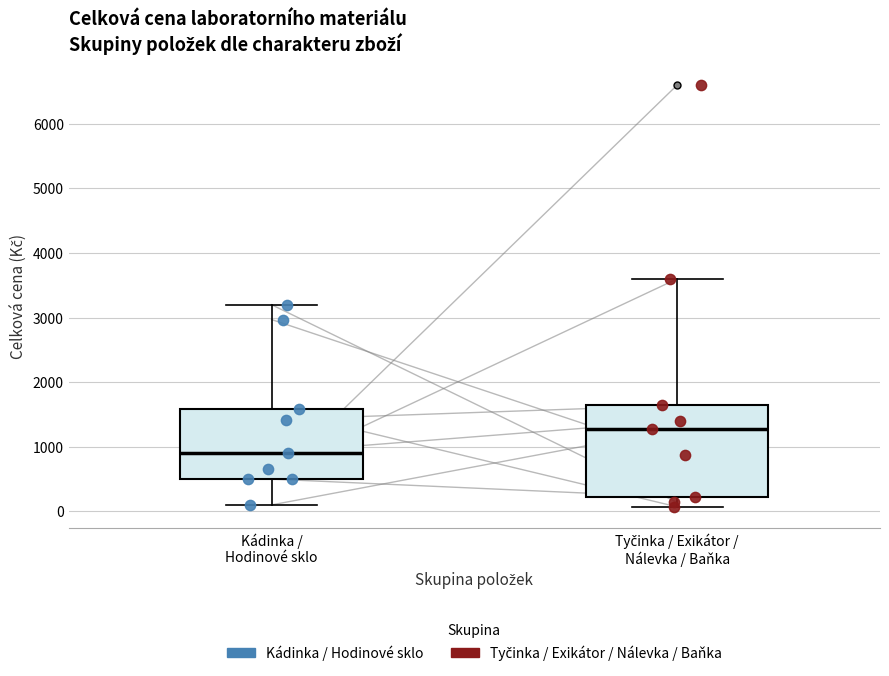

Reading left to right, read every box against the y-axis: the position of its median line, the range the box covers, and the ends of its whiskers. The values are not printed on the chart, so give them approximately, as read against the axis.

Kádinka / Hodinové sklo: median 900, box 500 to 1600, whiskers 100 to 3200
Tyčinka / Exikátor / Nálevka / Baňka: median 1300, box 200 to 1600, whiskers 100 to 3600